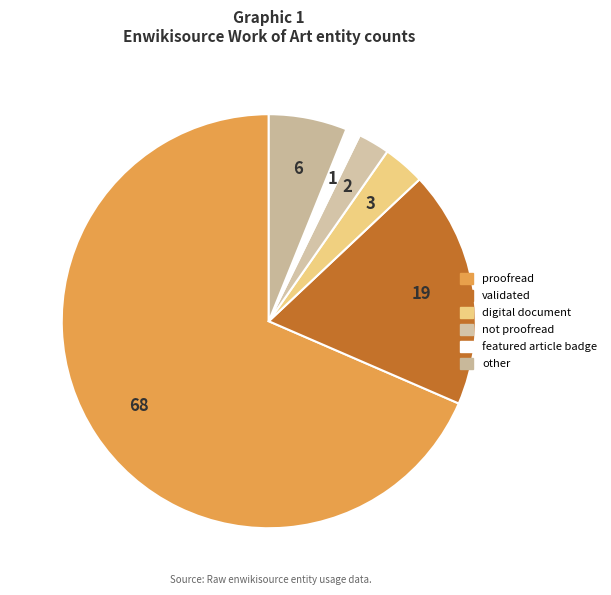

Approximately how many times larger is the value at validated compared to featured article badge?

16.4